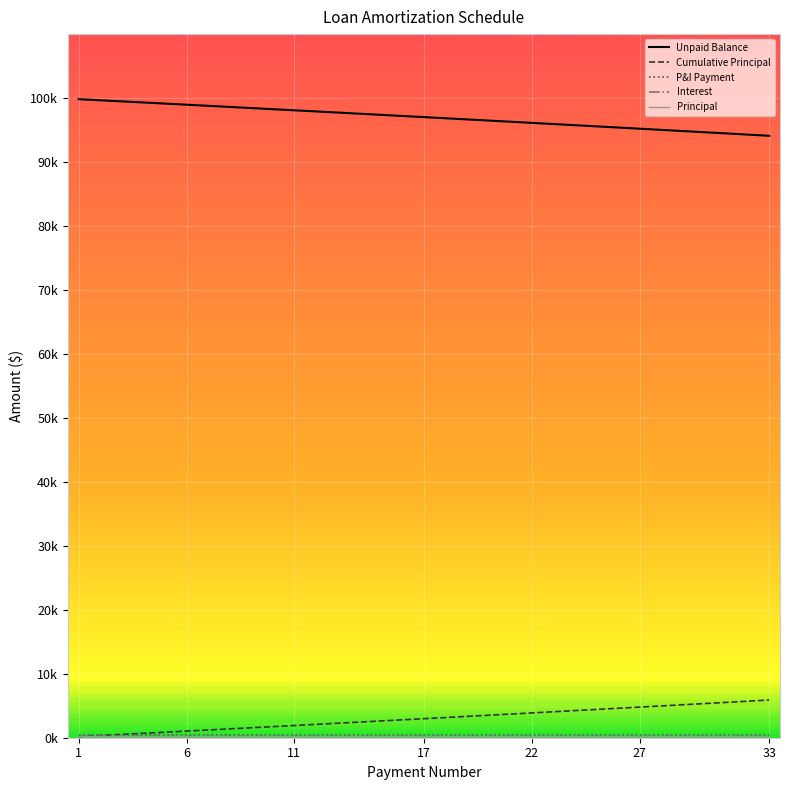

What is the maximum value for Unpaid Balance?

99828.4